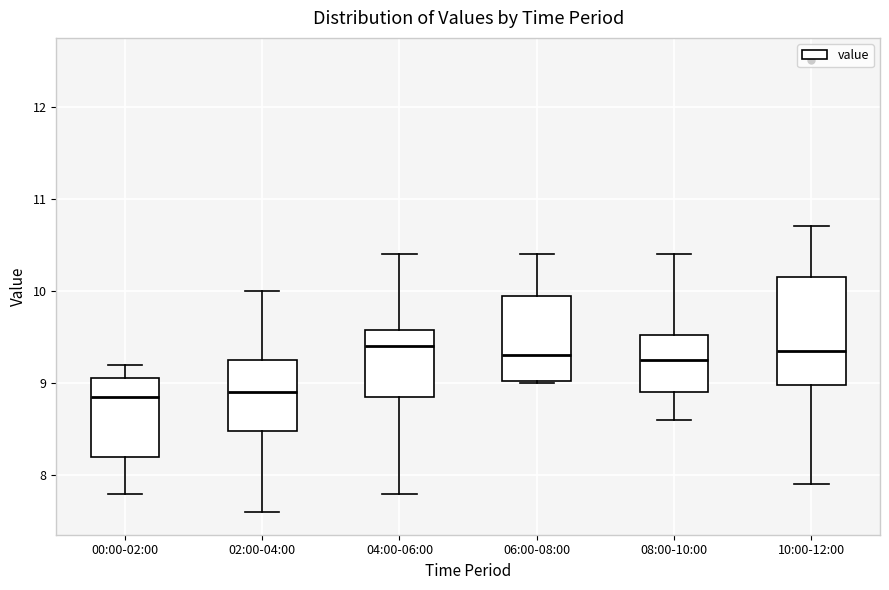

Where is the lower edge of the box for 10:00-12:00 on the y-axis? The values are not printed on the chart, so give them approximately, as read against the axis.

9.0